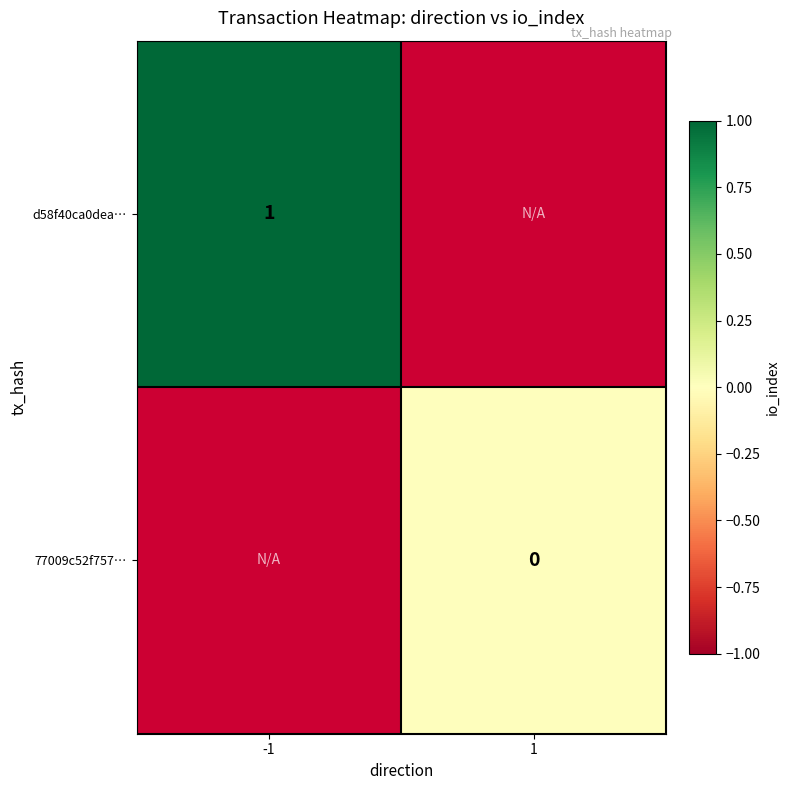

At how many categories does at least one series exceed 0?

1